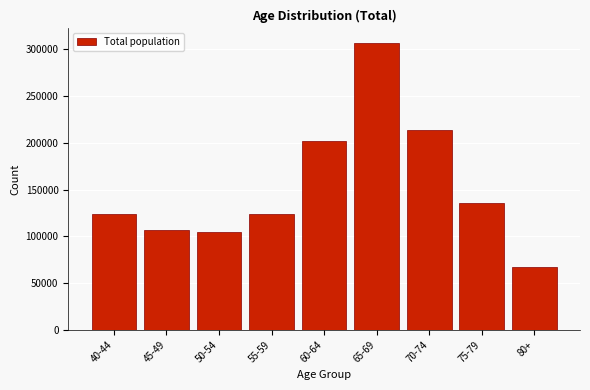

What is the value of the 8th bar from the left?

136076